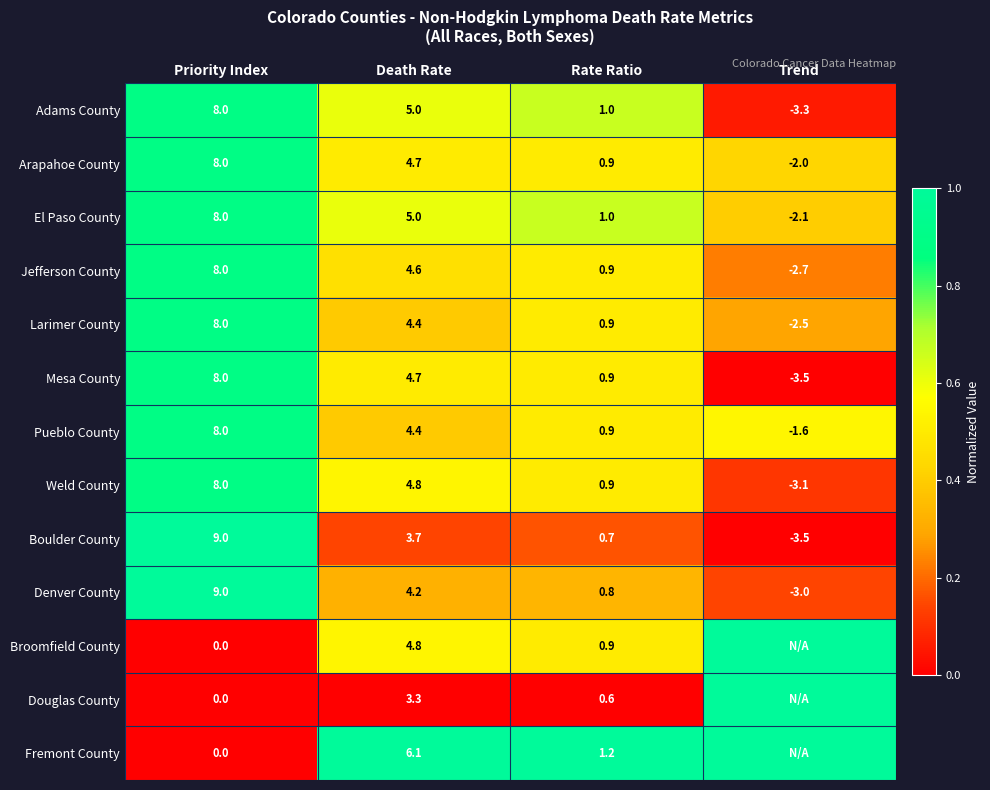

The value of Mesa County at Trend is -0.3. True or false?

False